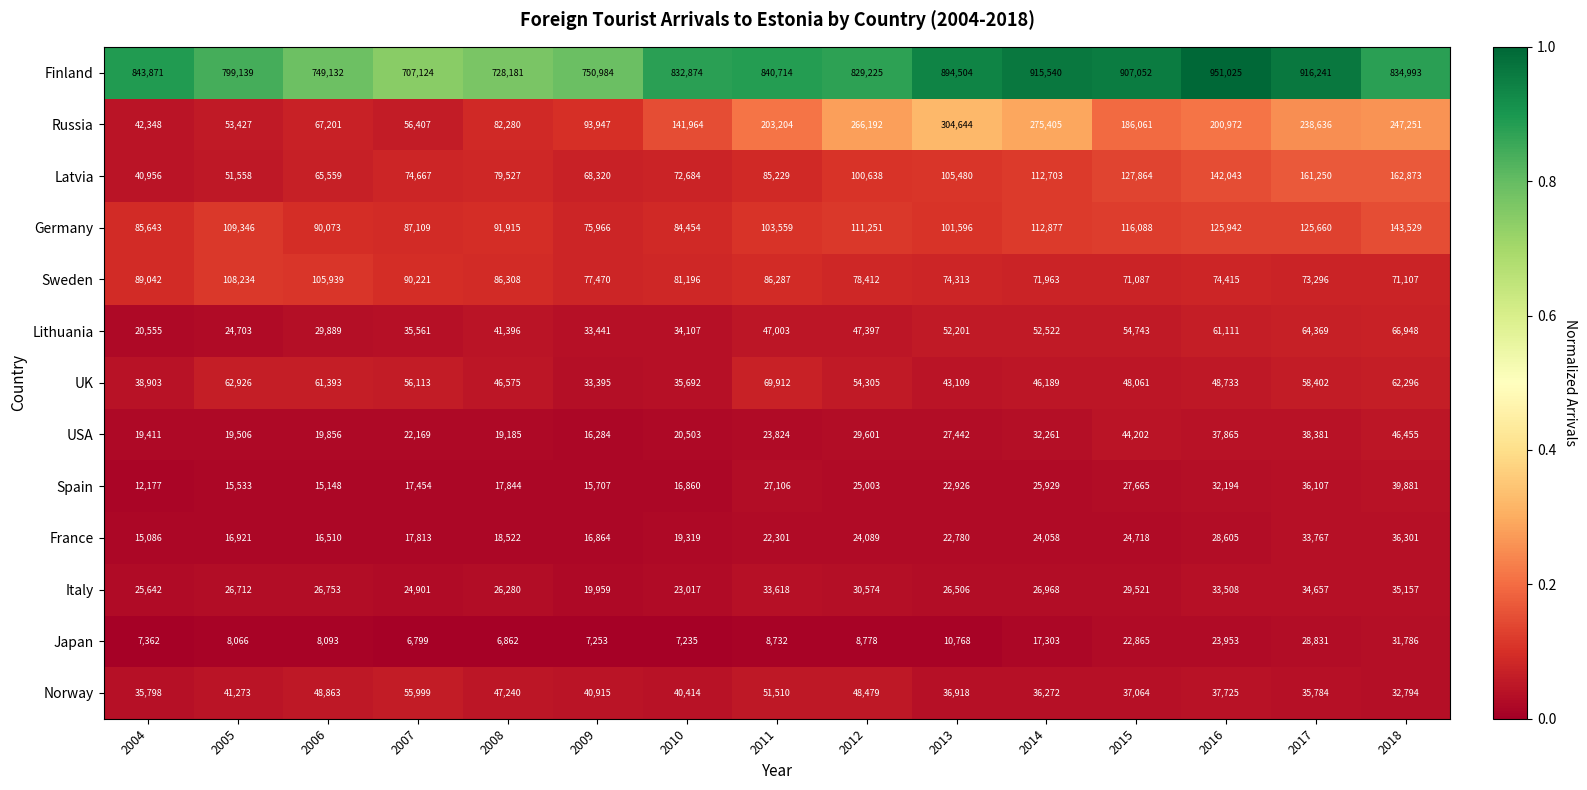

At which label is Italy closest to 27558?

2014